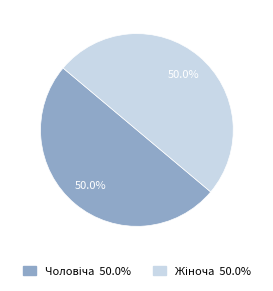

Rank the categories by value from highest to lowest.

Жіноча, Чоловіча